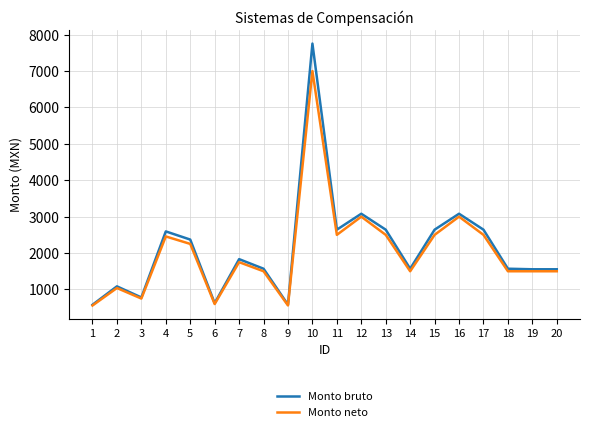

What is the greatest value displayed?

7755.0